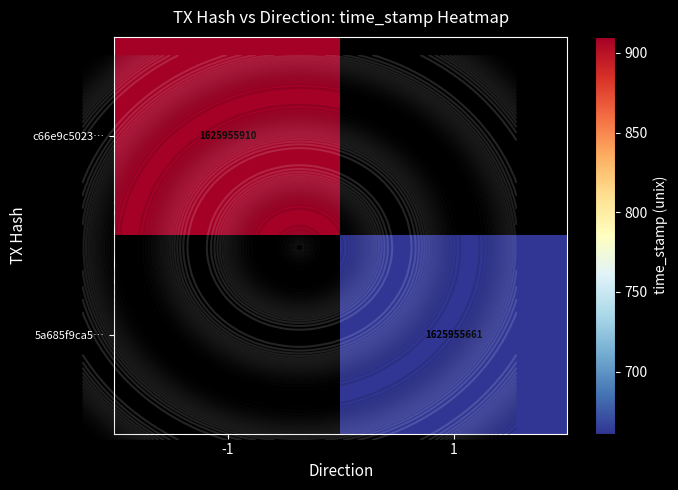

What is the sum of all c66e9c5023… values?

1625955910